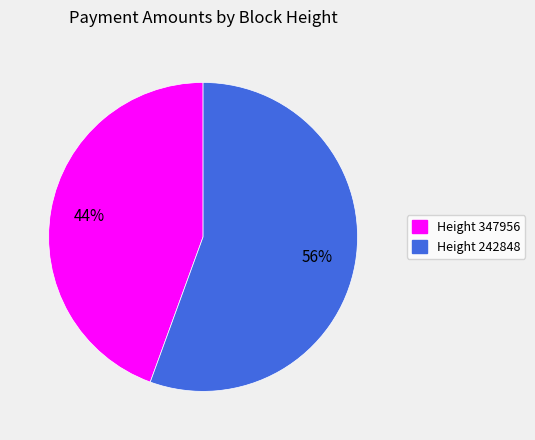

To the nearest percent, what percentage of the pie is Height 347956?

44%